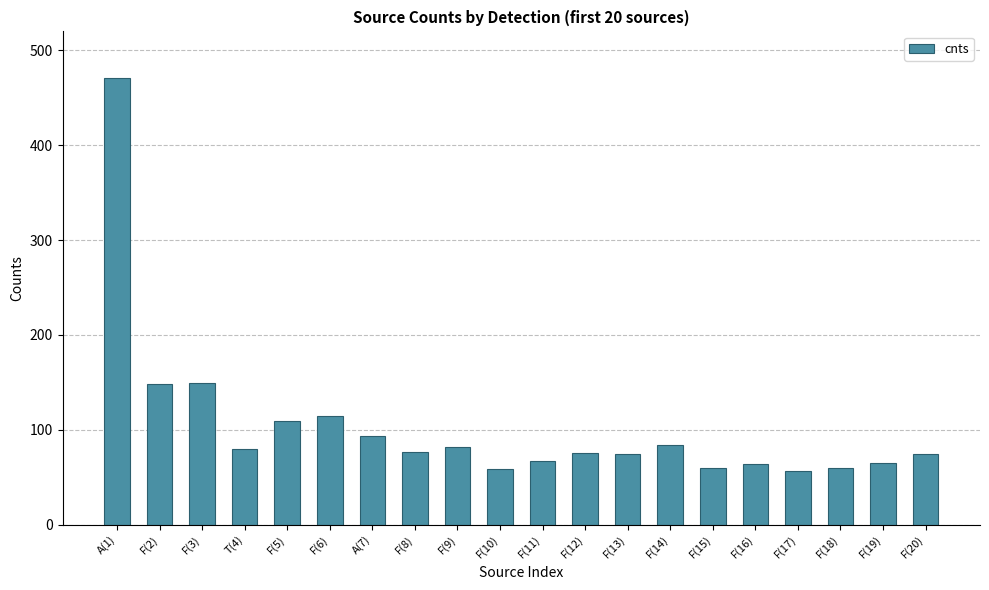

At which category does the chart reach its peak across all series?

A(1)